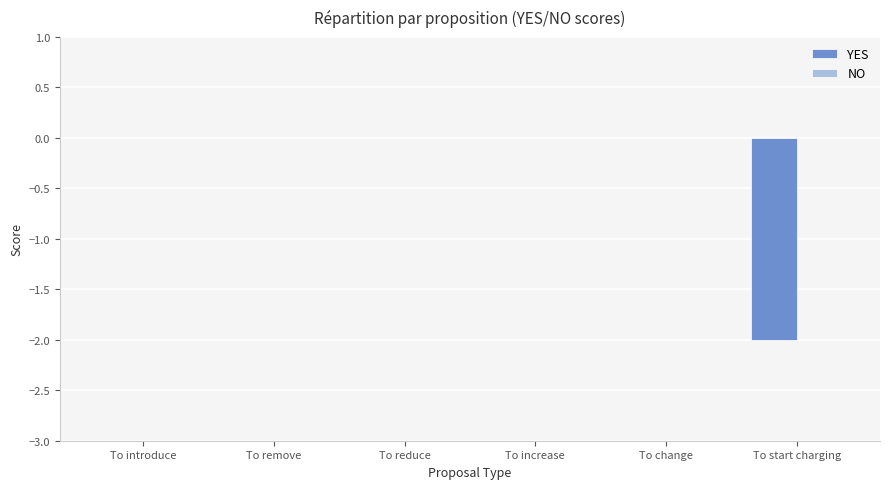

Between To start charging and To reduce, which is larger?

To reduce